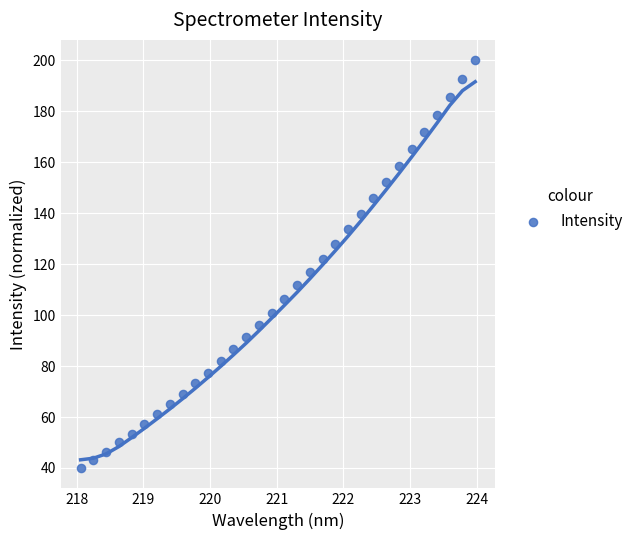

What is the range of Y values (max minus min)?

160.0